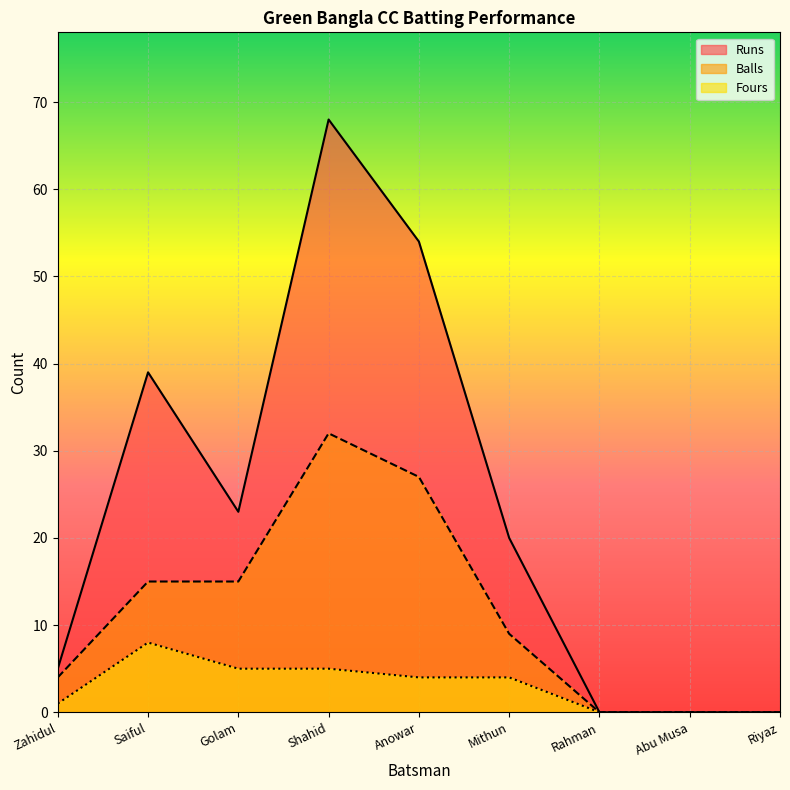

At Saiful, list the series in order from largest to smallest.

Runs, Balls, Fours